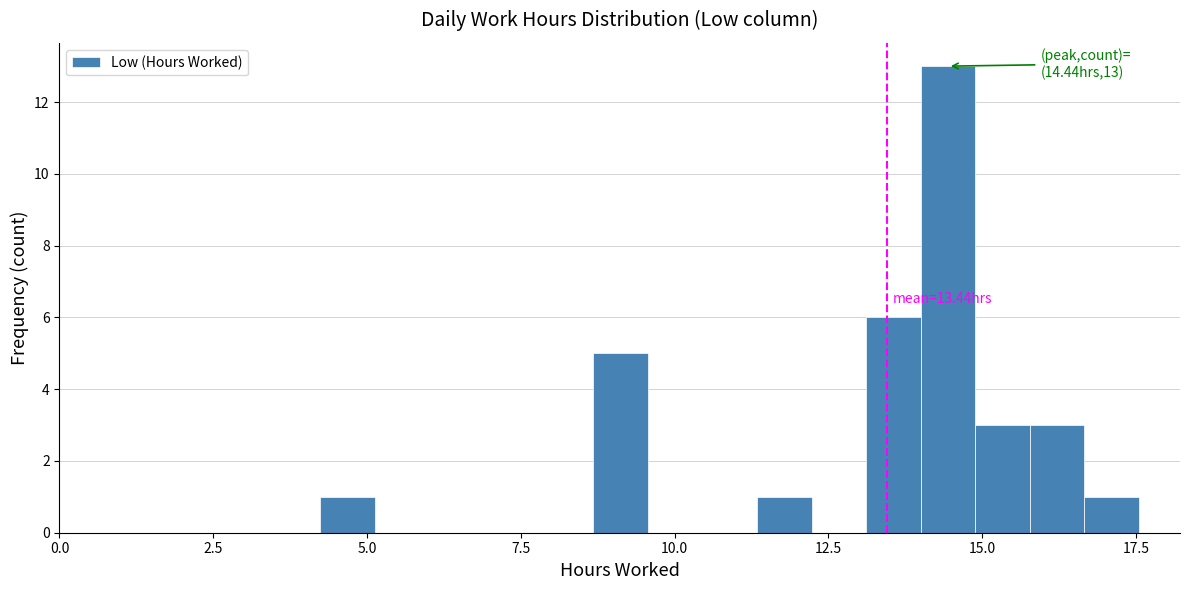

Read against the x-axis, roughly where is the centre of the tallest bar?

14.5